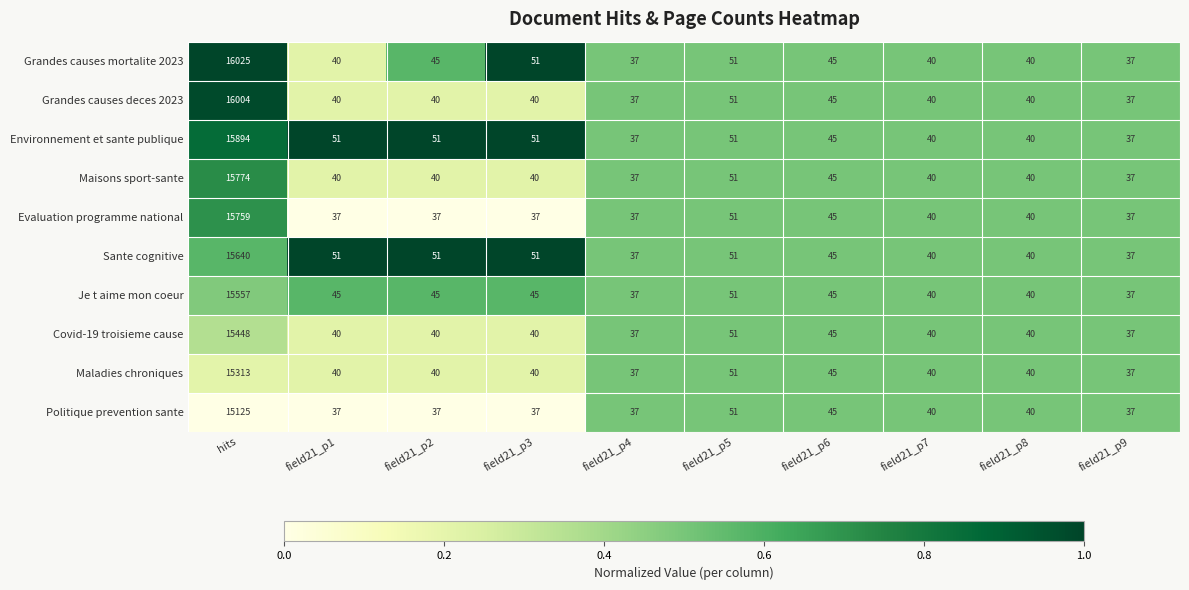

What is the difference between the Covid-19 troisieme cause values at field21_p6 and field21_p8?

5